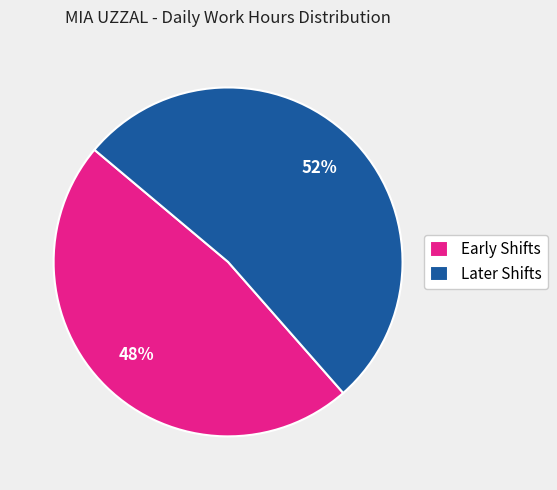

Which category has the smallest portion of the pie?

Early Shifts